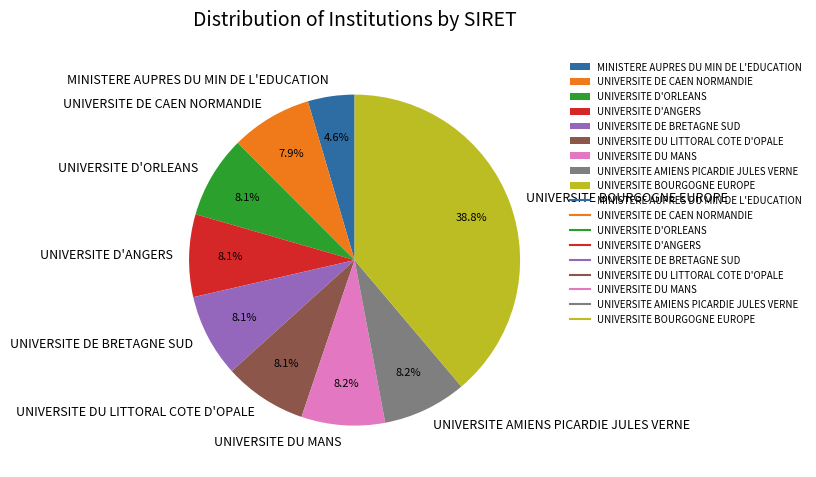

What is the largest slice in the pie chart?

UNIVERSITE BOURGOGNE EUROPE